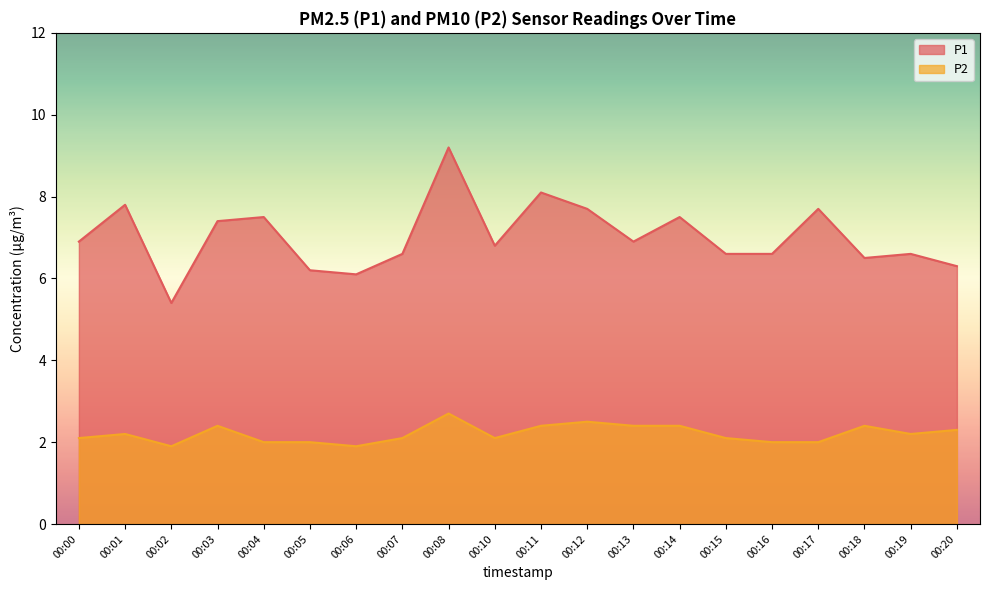

Between 00:13 and 00:14, which series saw the biggest shift?

P1